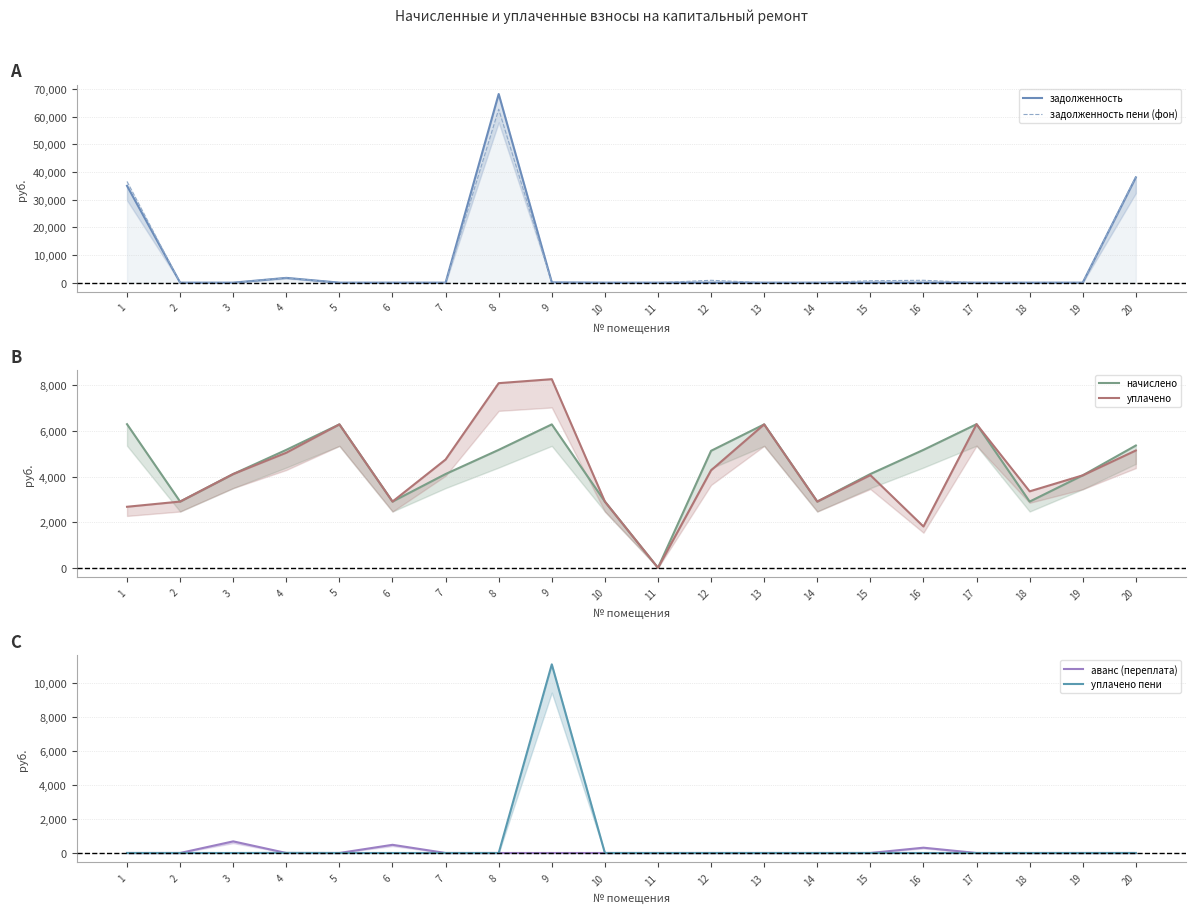

At how many categories does at least one series exceed 61330?

1